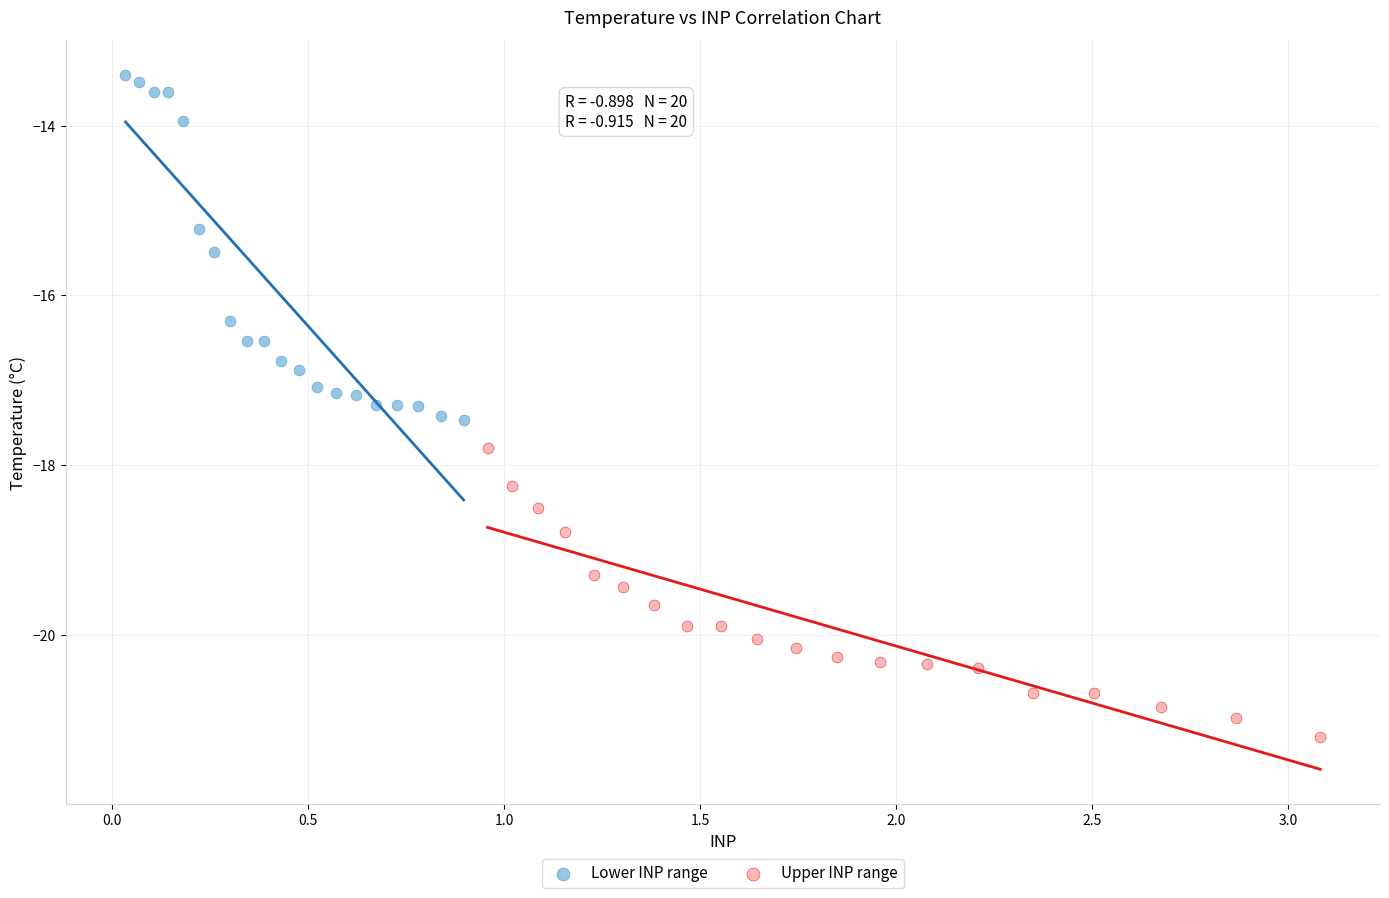

Which series reaches the maximum Y coordinate?

Lower INP range